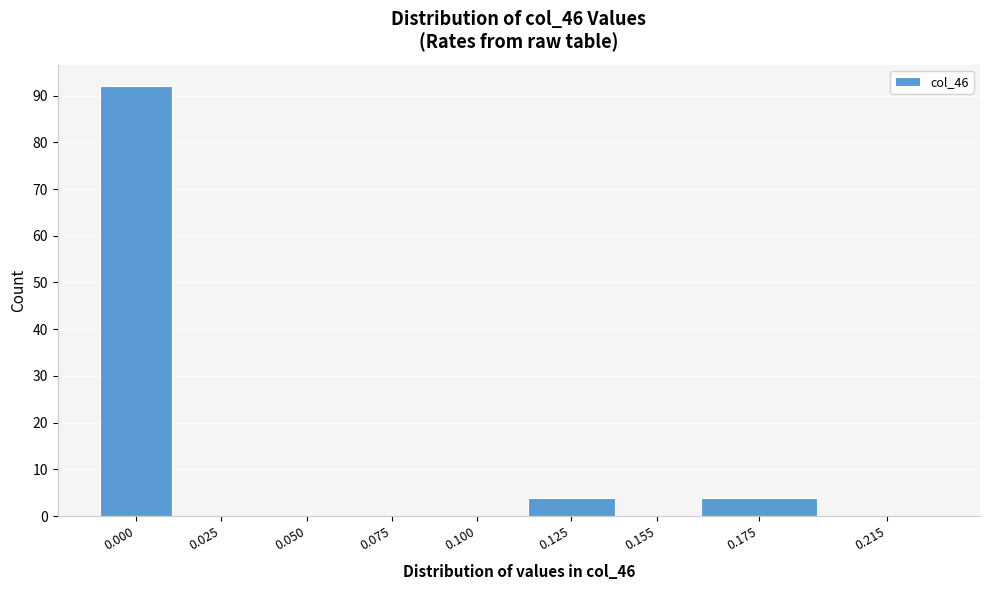

Reading left to right, transcribe all the data shown in this chart.

0.000=92	0.025=0	0.050=0	0.075=0	0.100=0	0.125=4	0.155=0	0.175=4	0.215=0